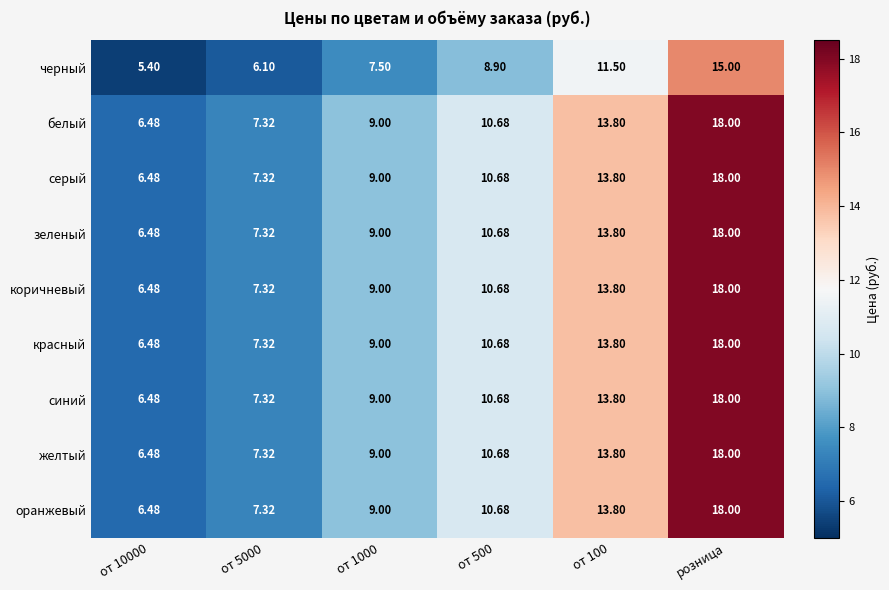

Which category has the highest value in the белый series?

розница